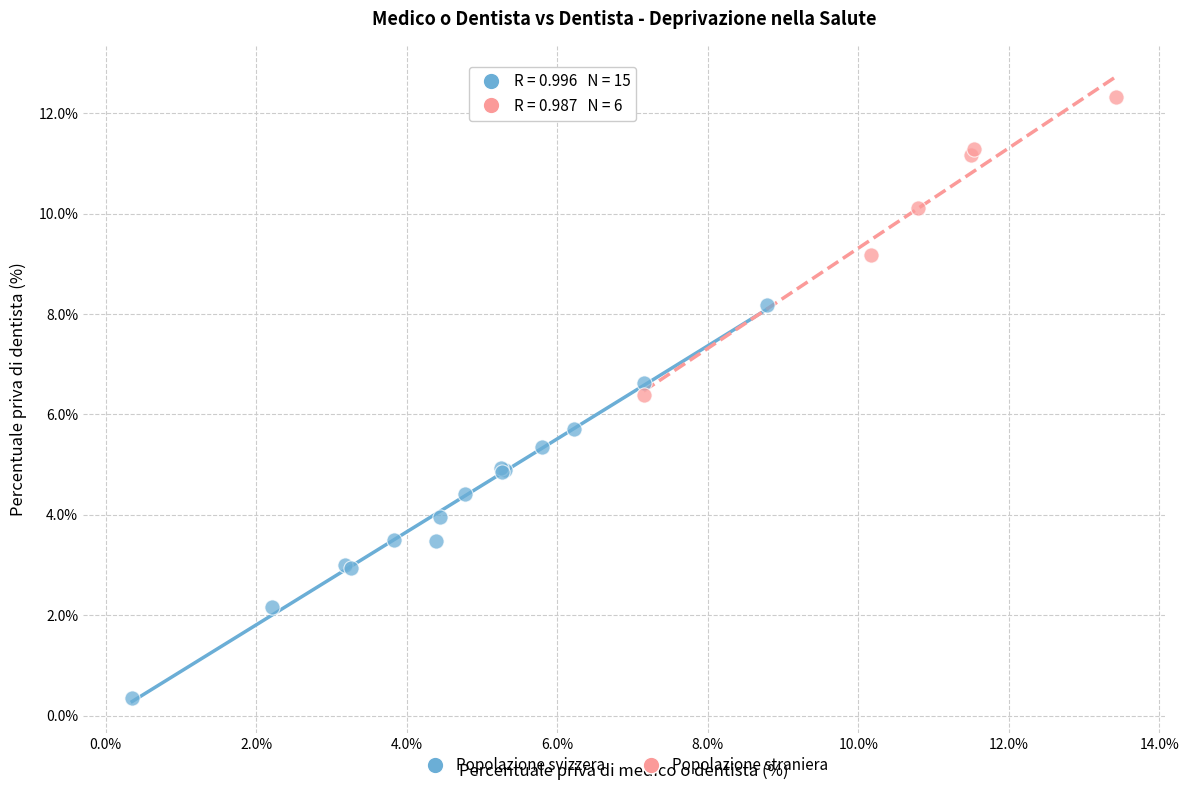

Which series contains the highest Y value?

Popolazione straniera